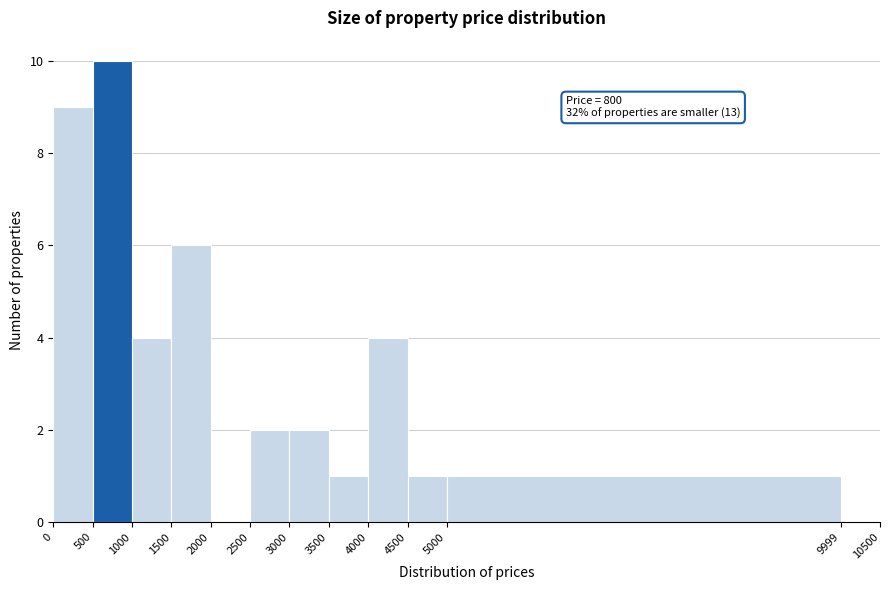

Which range on the x-axis has the tallest bar?

500 to 1000